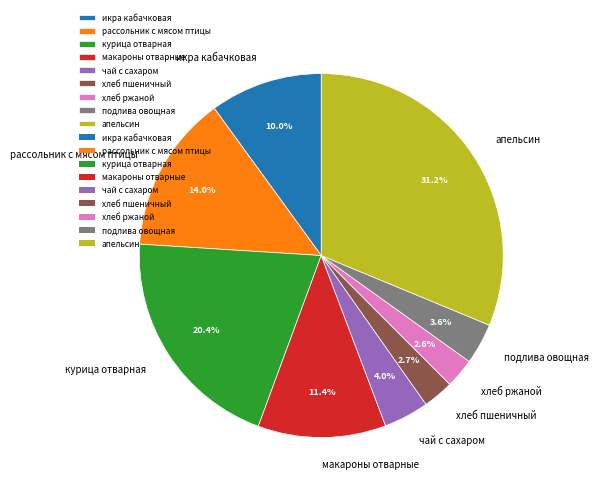

Count the number of slices in the pie.

9